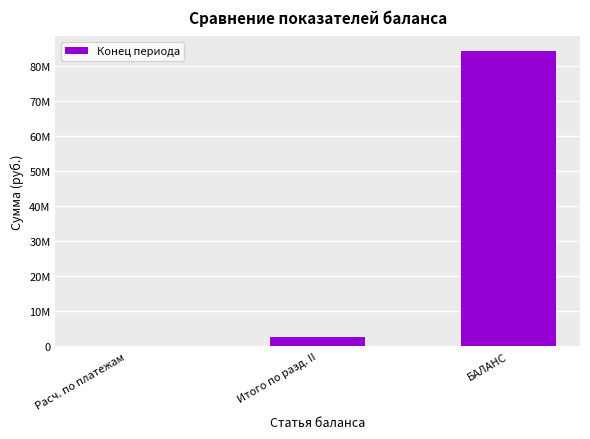

Read the value at Расч. по платежам.

52037.1